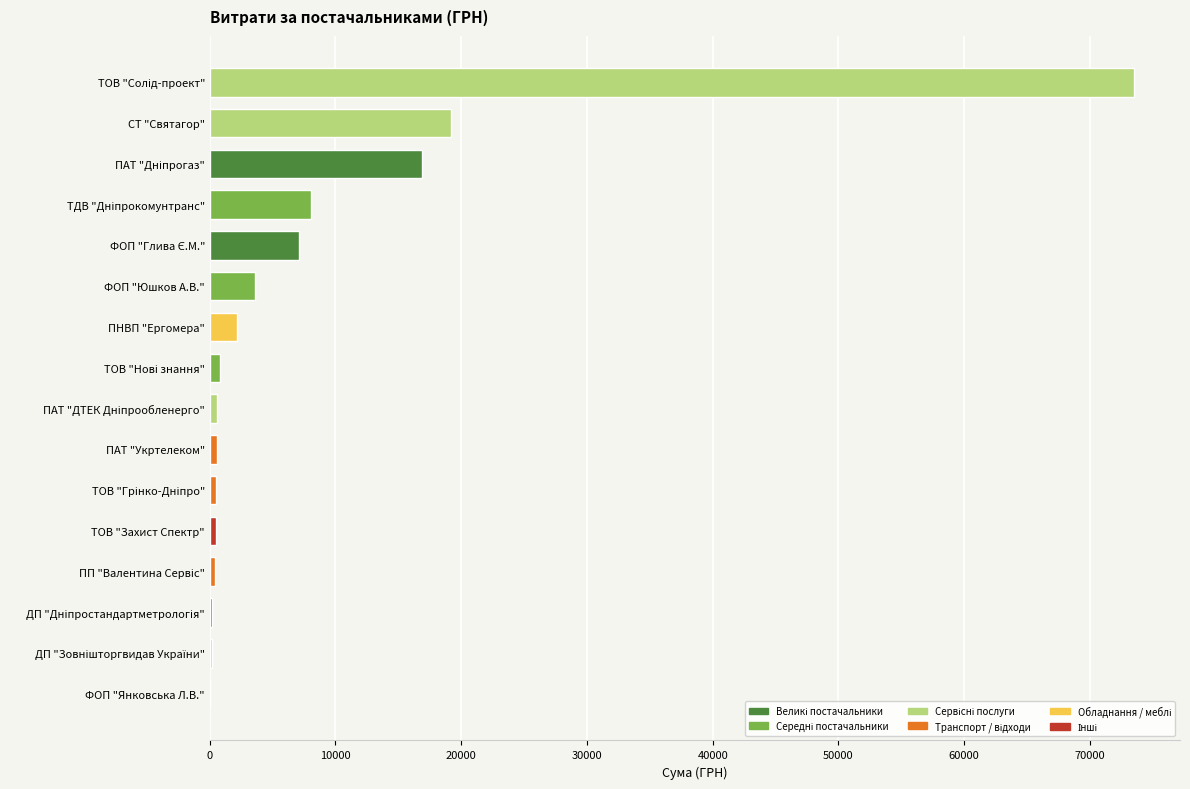

At which label is the value closest to 36751?

СТ "Святагор"